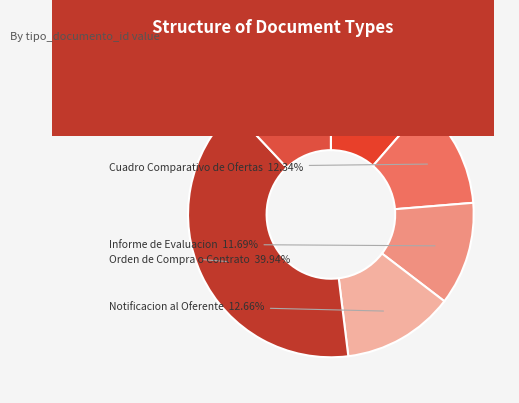

Between Cuadro Comparativo de Ofertas and Informe de Evaluacion, which is larger?

Cuadro Comparativo de Ofertas